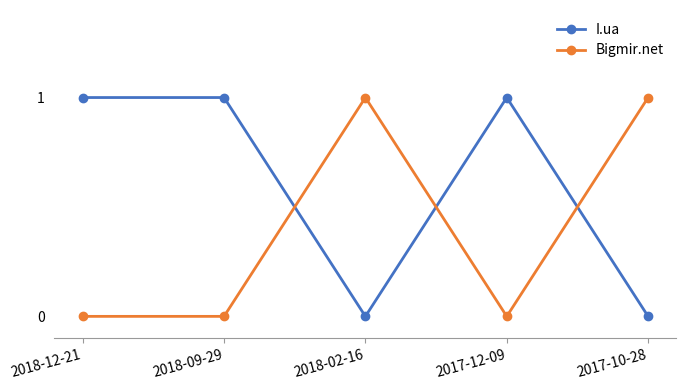

What is the maximum value shown in the chart?

1